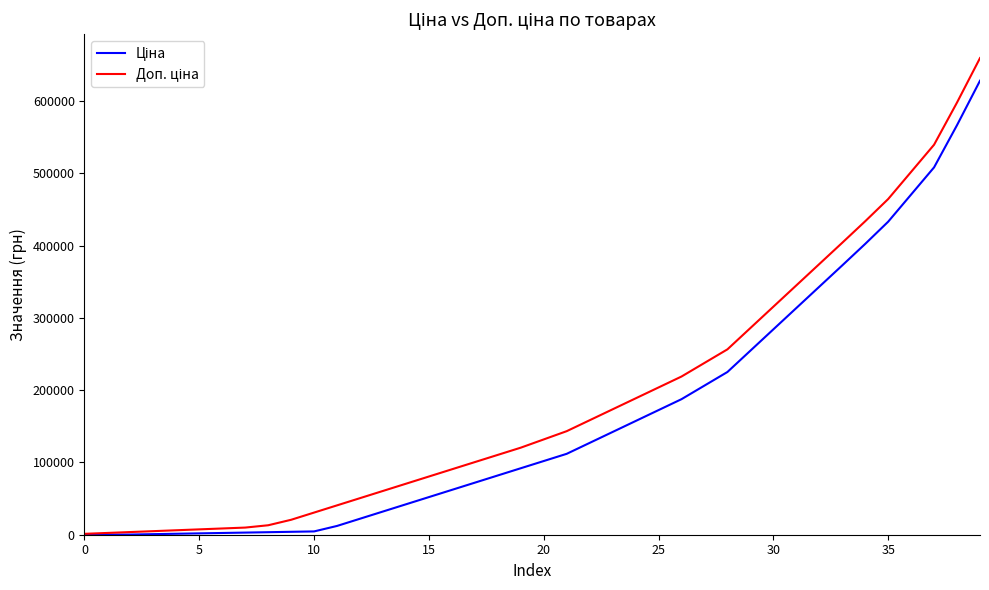

At which category is the sum across all series the highest?

39